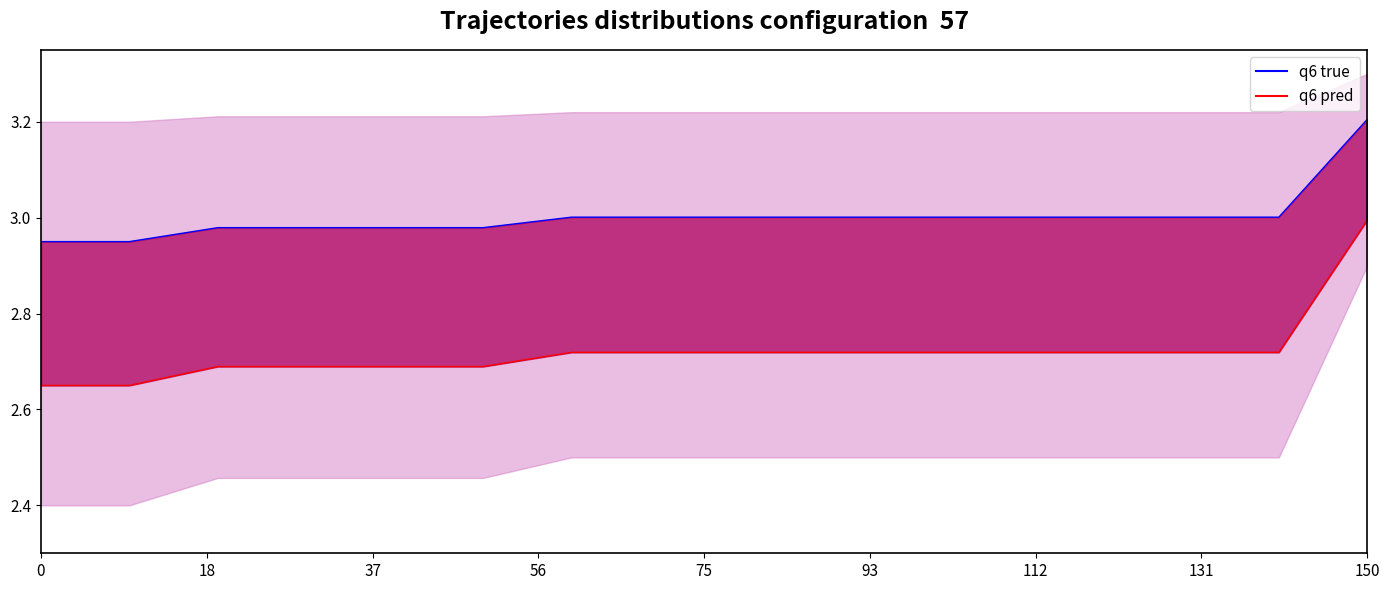

How many lines are shown in the chart?

2